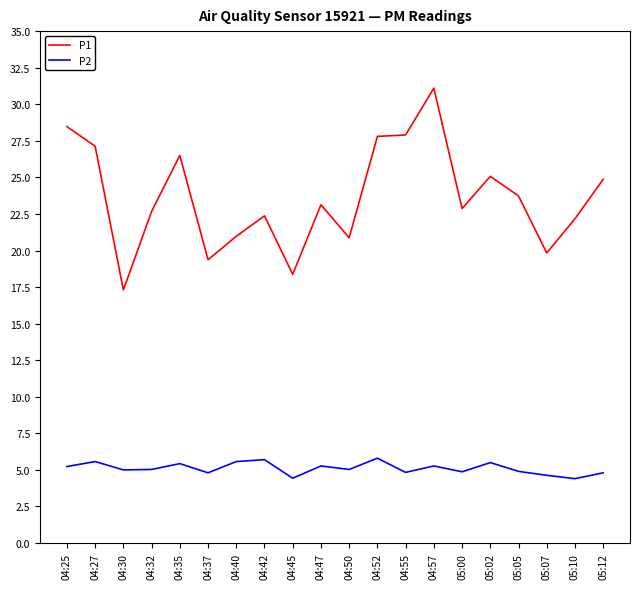

What is the difference between the P2 values at 05:07 and 05:00?

0.2